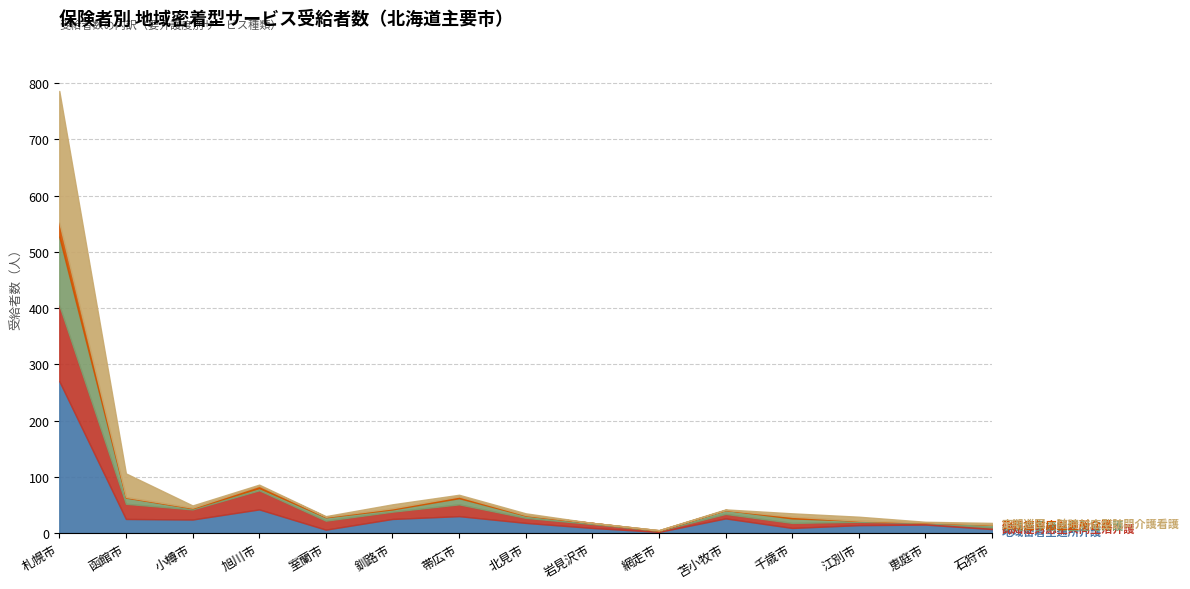

Rank the series at 釧路市 from lowest to highest value.

認知症対応型通所介護, 小規模多機能型居宅介護, 定期巡回・随時対応型訪問介護看護, 認知症対応型共同生活介護, 地域密着型通所介護